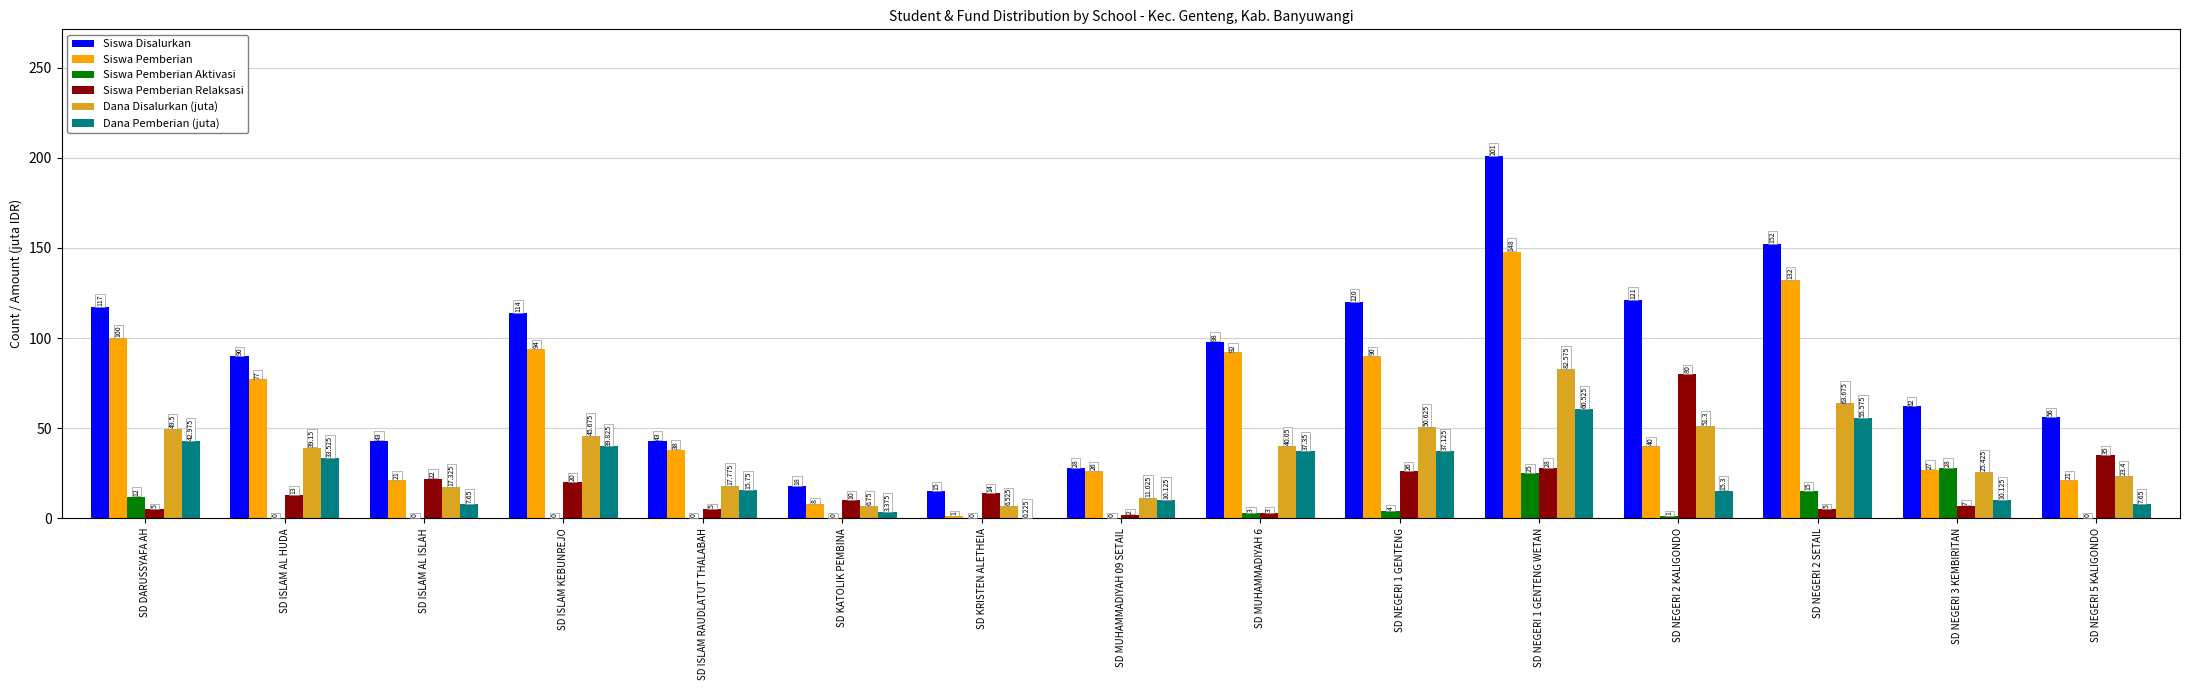

The value of Dana Disalurkan (juta) at SD NEGERI 2 SETAIL is 63.7. True or false?

True